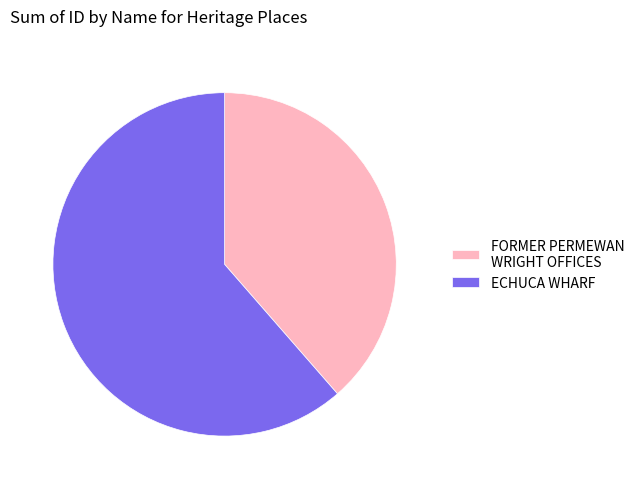

The ECHUCA WHARF slice represents 61% of the pie. True or false?

True